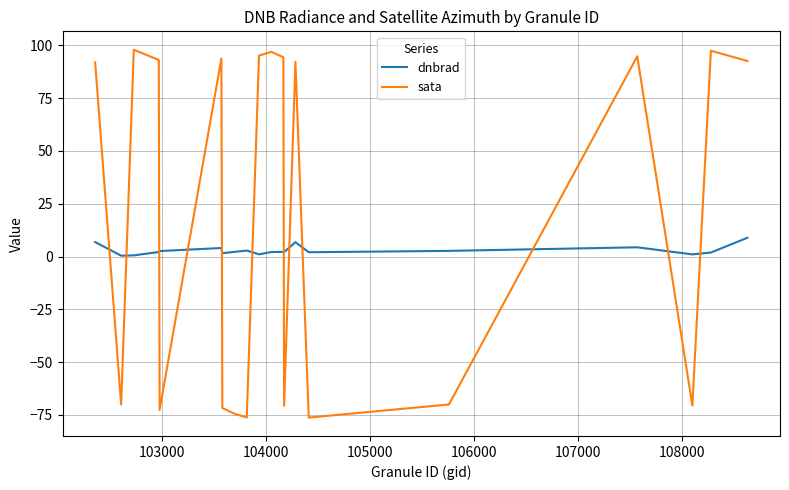

How many categories are shown in the chart?

20